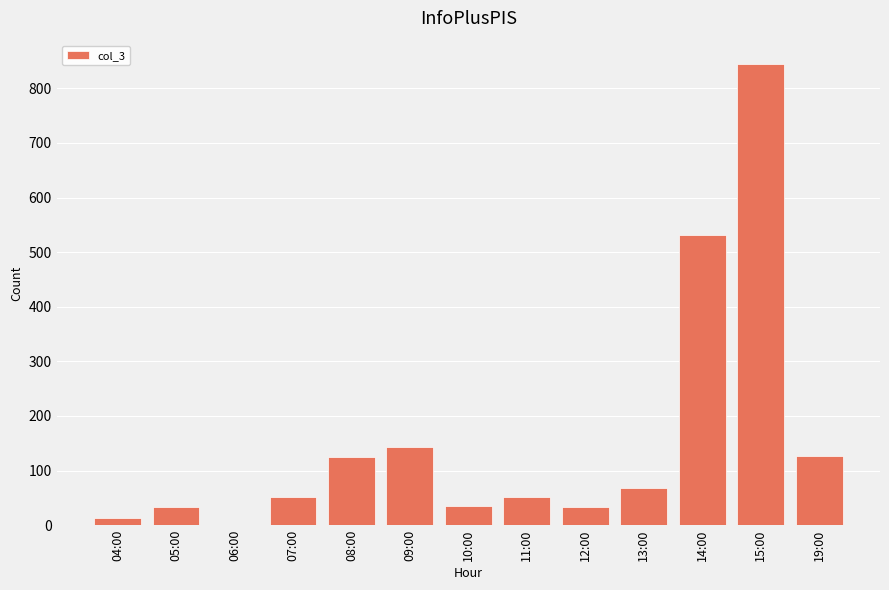

How many distinct data groups are displayed?

1